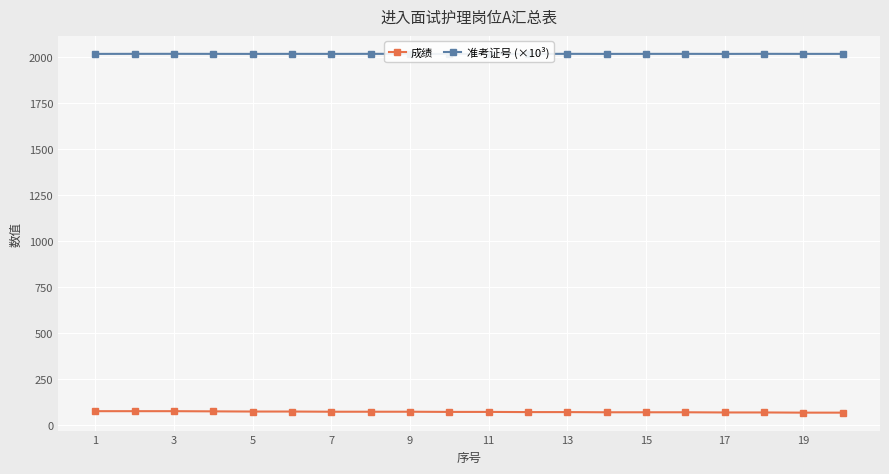

The value of 成绩 at 1 is 73. True or false?

True